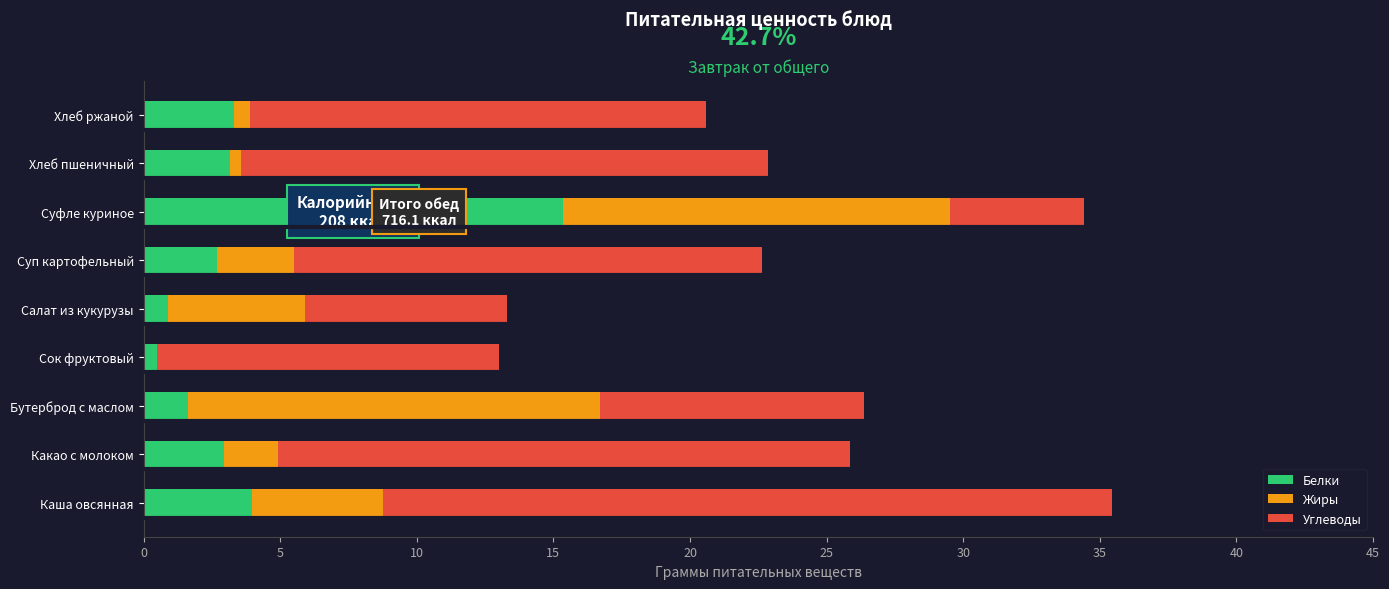

What are all the series names shown in the legend?

Белки, Жиры, Углеводы